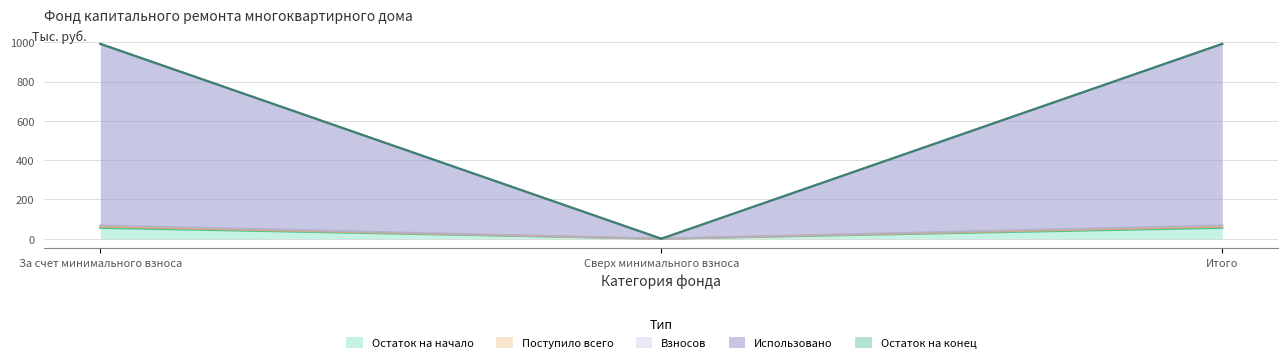

Does the chart display data point markers on the line(s)?

No